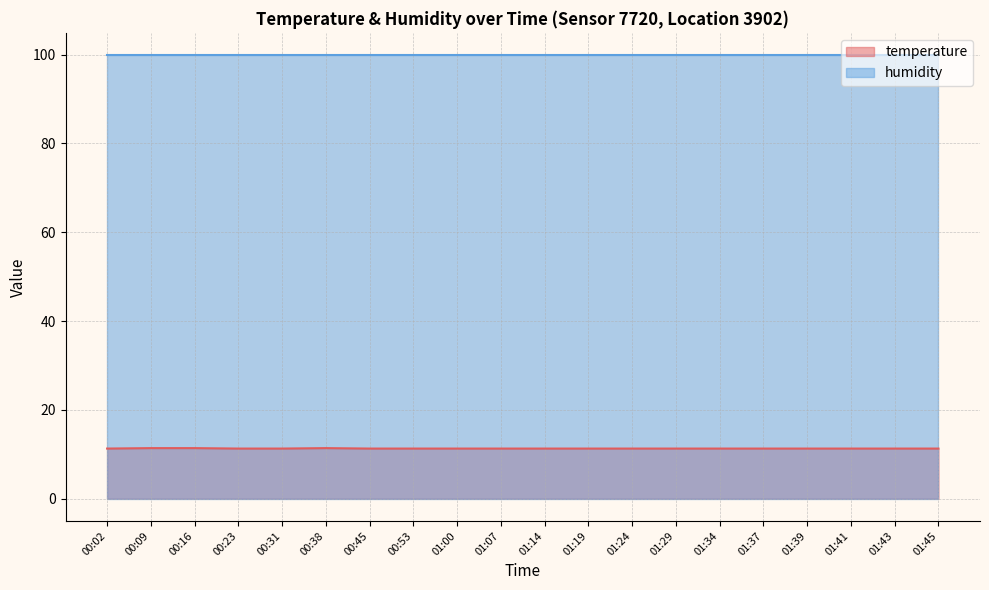

At which category does the chart reach its minimum across all series?

00:02